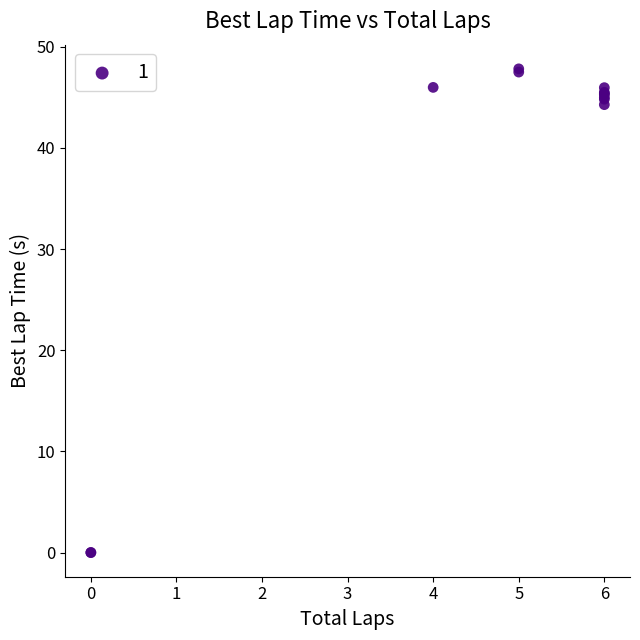

What Y value in the scatter plot is closest to 23?

44.3